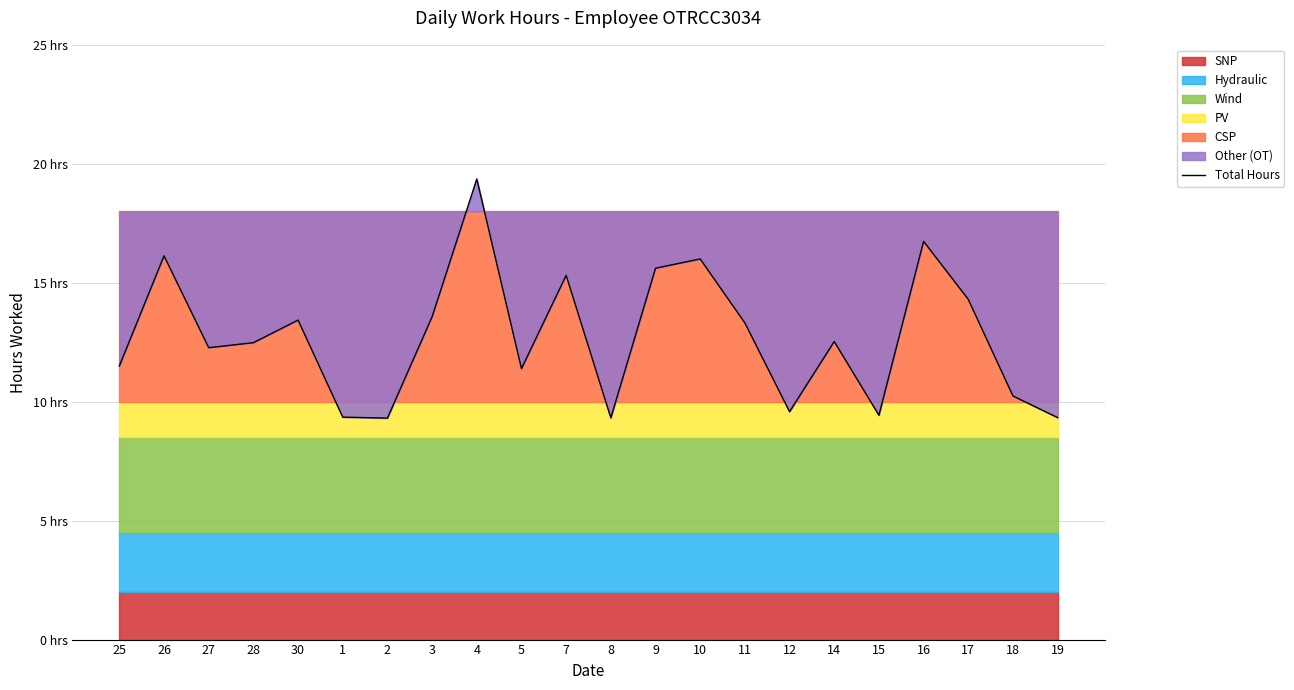

Does the chart display data point markers on the line(s)?

No